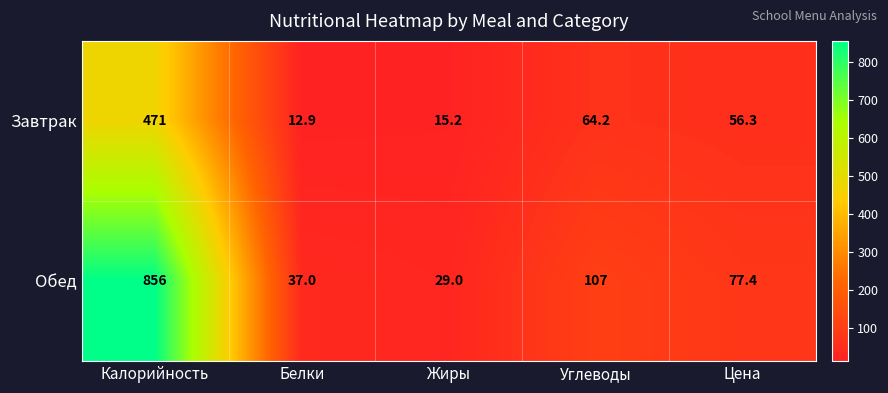

Is it true that Завтрак equals 36.1 at Цена?

False